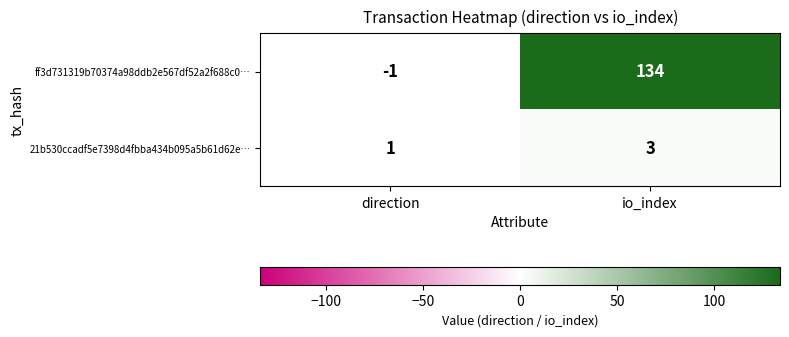

How many series are shown in this chart?

2